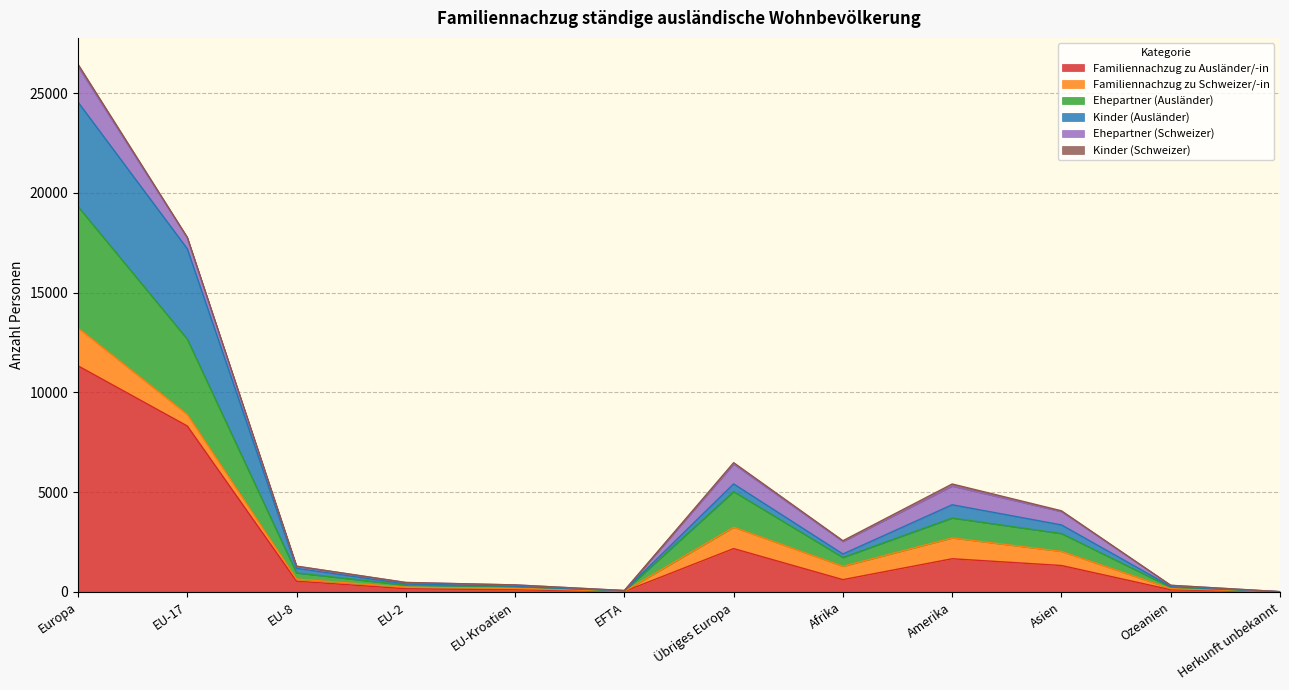

At which category is the sum across all series the highest?

Europa